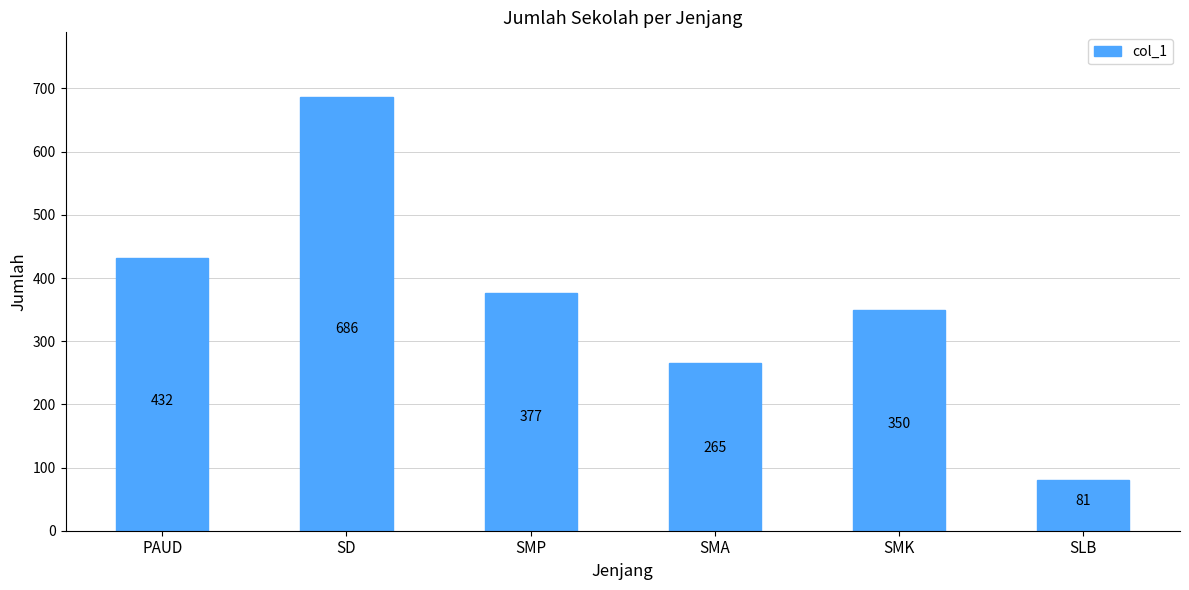

List the labels in order of value, largest first.

SD, PAUD, SMP, SMK, SMA, SLB